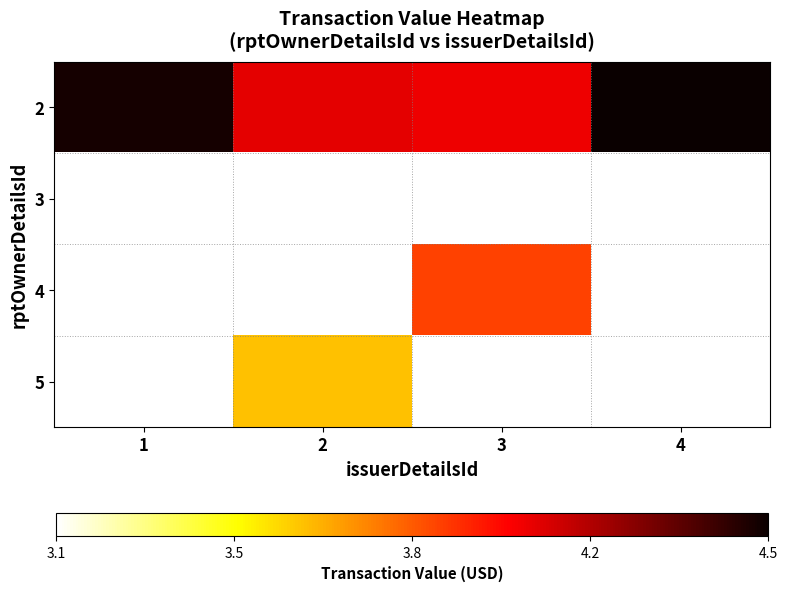

Is the value of 5 at 1 greater than the value of 4 at 3?

No